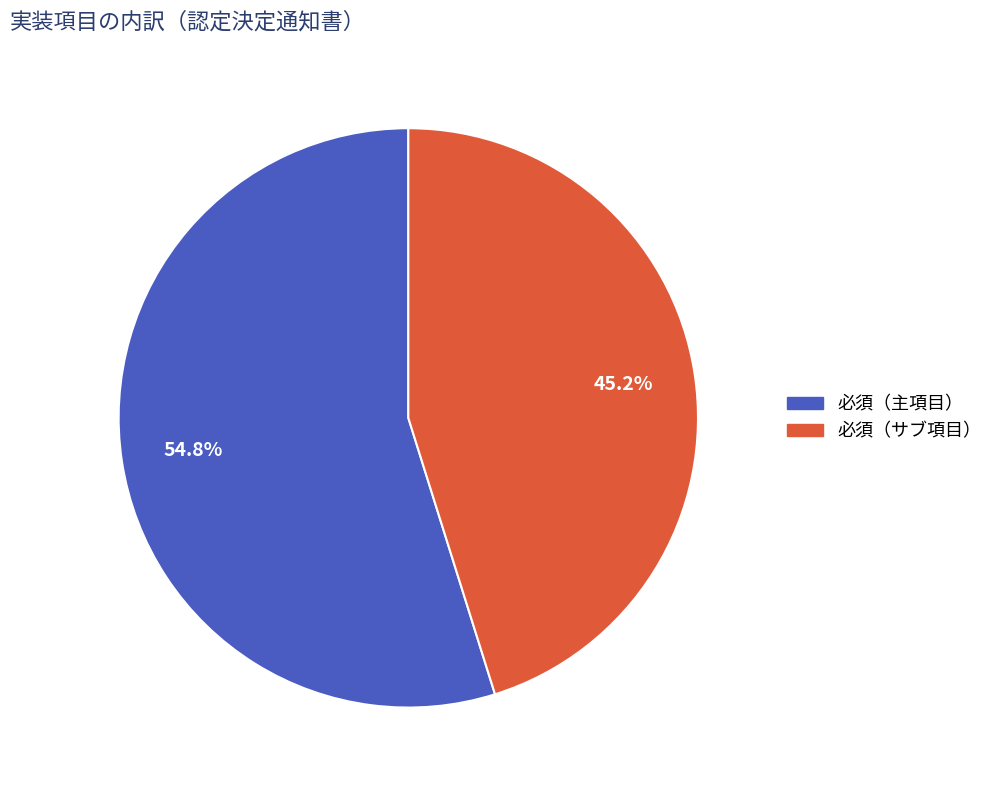

Does any single category account for the majority?

Yes